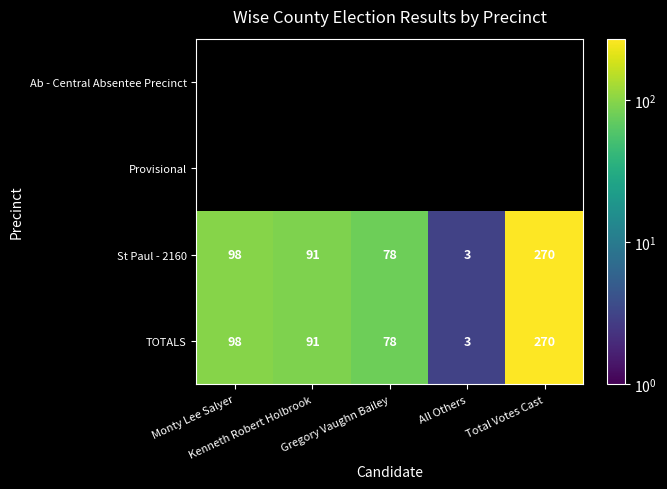

Rank the series at Gregory Vaughn Bailey from lowest to highest value.

Ab - Central Absentee Precinct, Provisional, St Paul - 2160, TOTALS